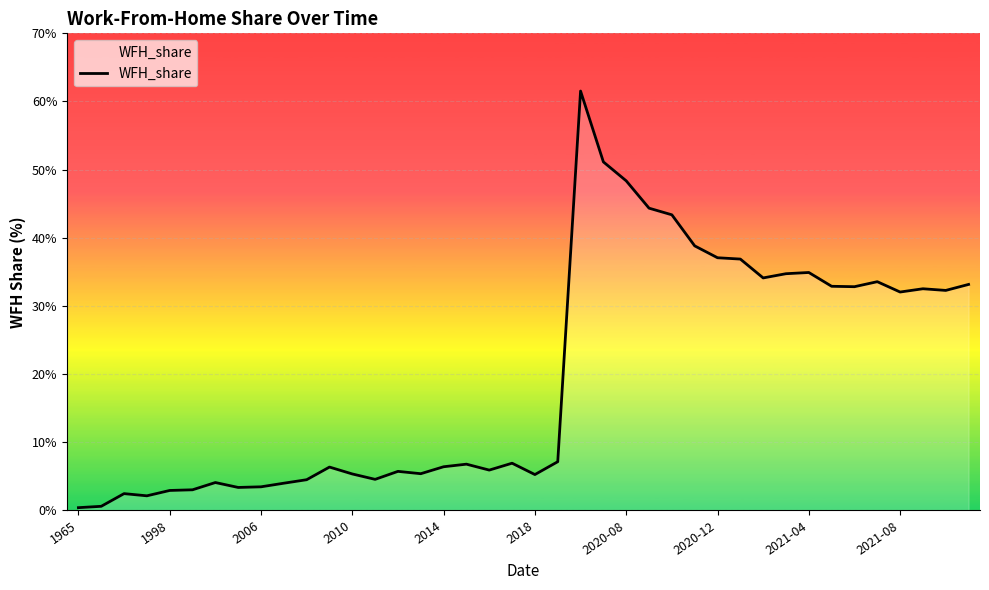

What is the greatest value displayed?

61.5